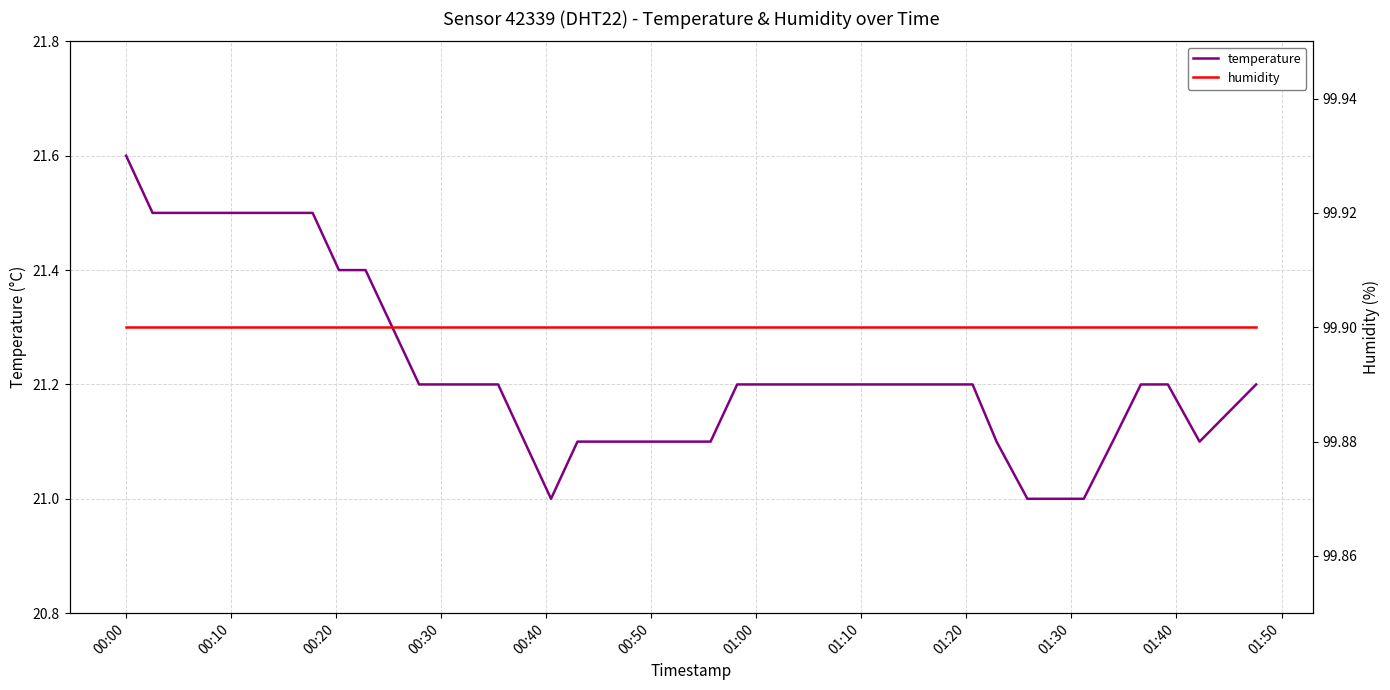

What is the highest value of the temperature series?

21.6